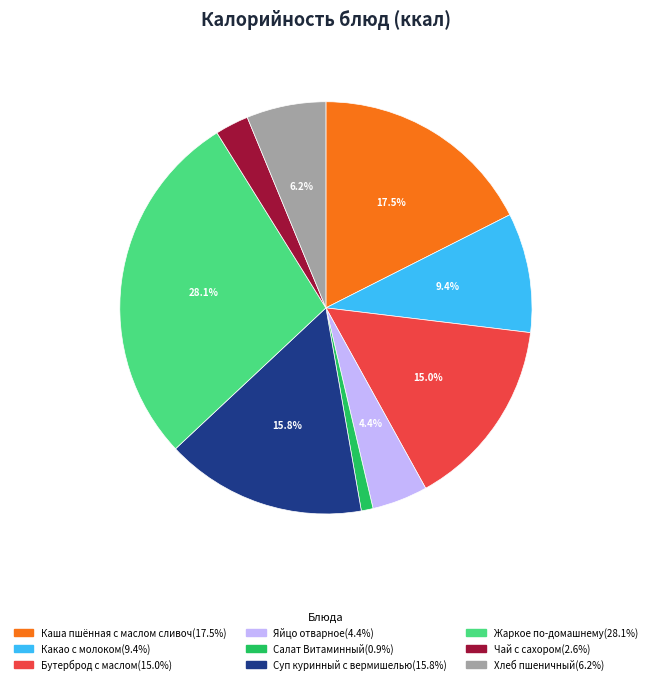

Is there any slice that represents more than half of the pie?

No